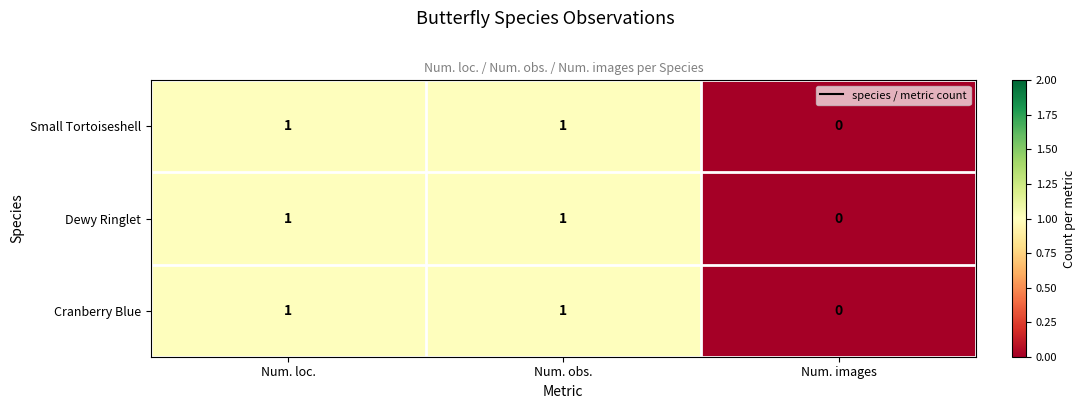

What is the total value across all series at Num. loc.?

3